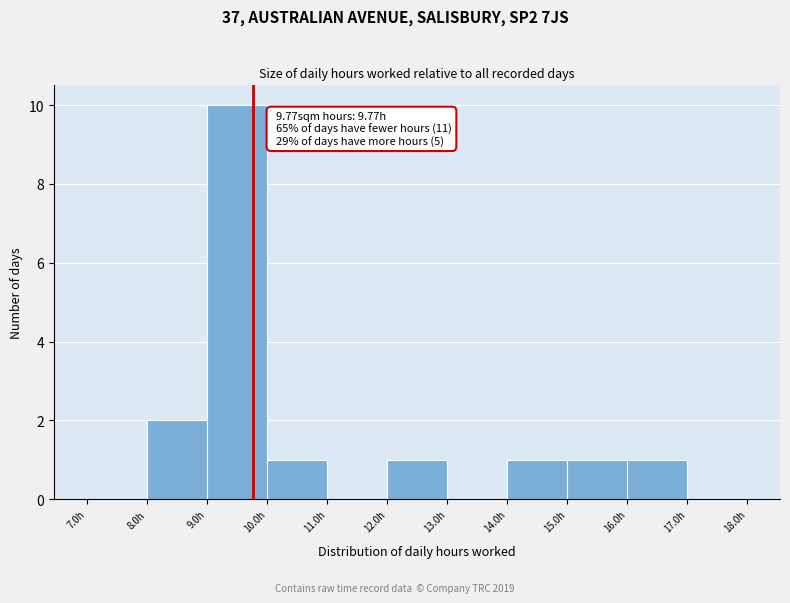

Over which range of the x-axis is the bar tallest?

9 to 10